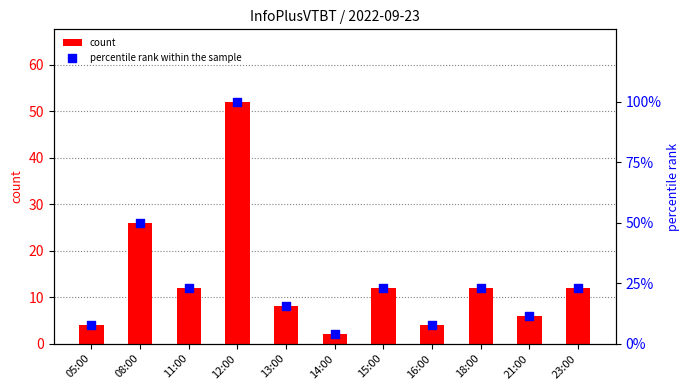

Which series reaches the minimum Y coordinate?

count